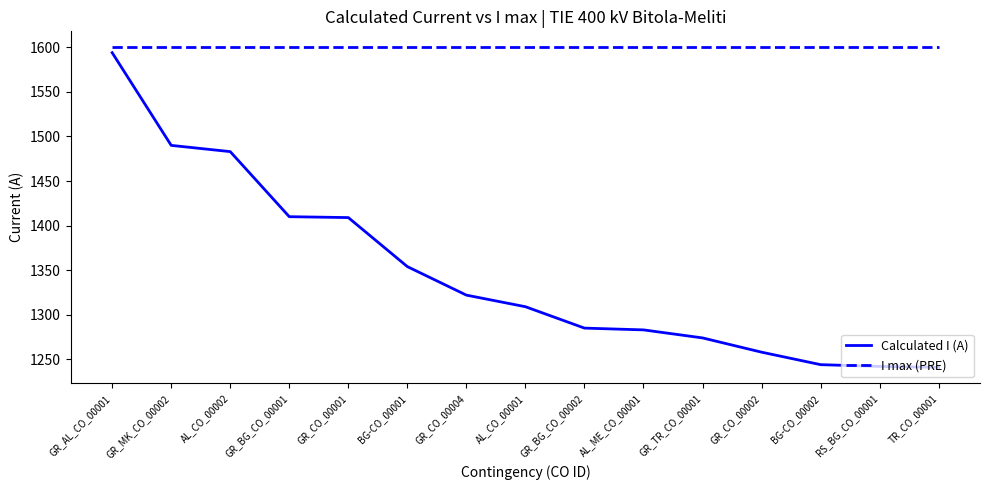

At AL_CO_00001, list the series in order from largest to smallest.

I max (PRE), Calculated I (A)